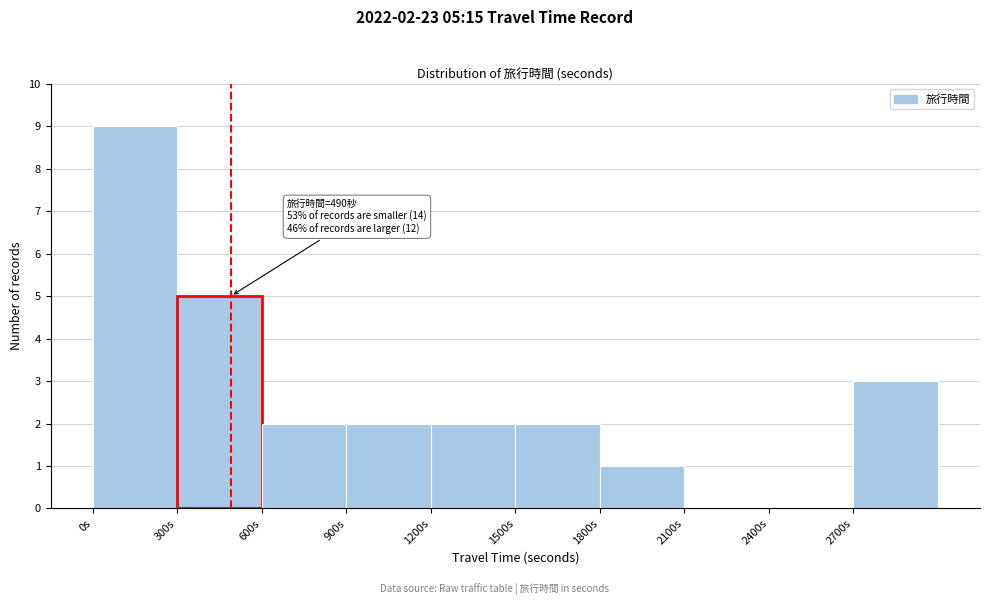

Which range on the x-axis has the tallest bar?

0 to 300